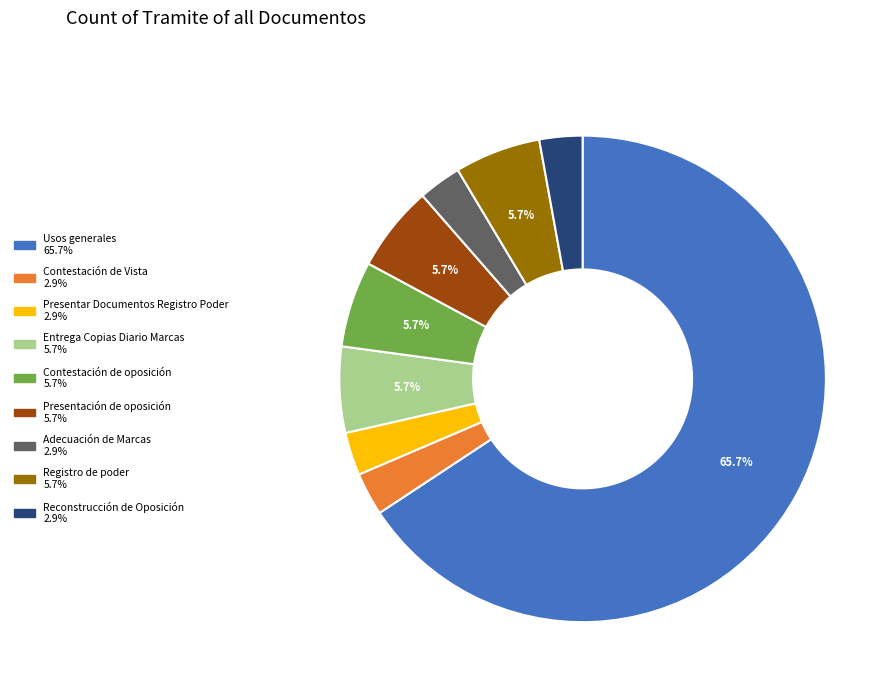

Is it true that Usos generales is 66% of the pie?

True